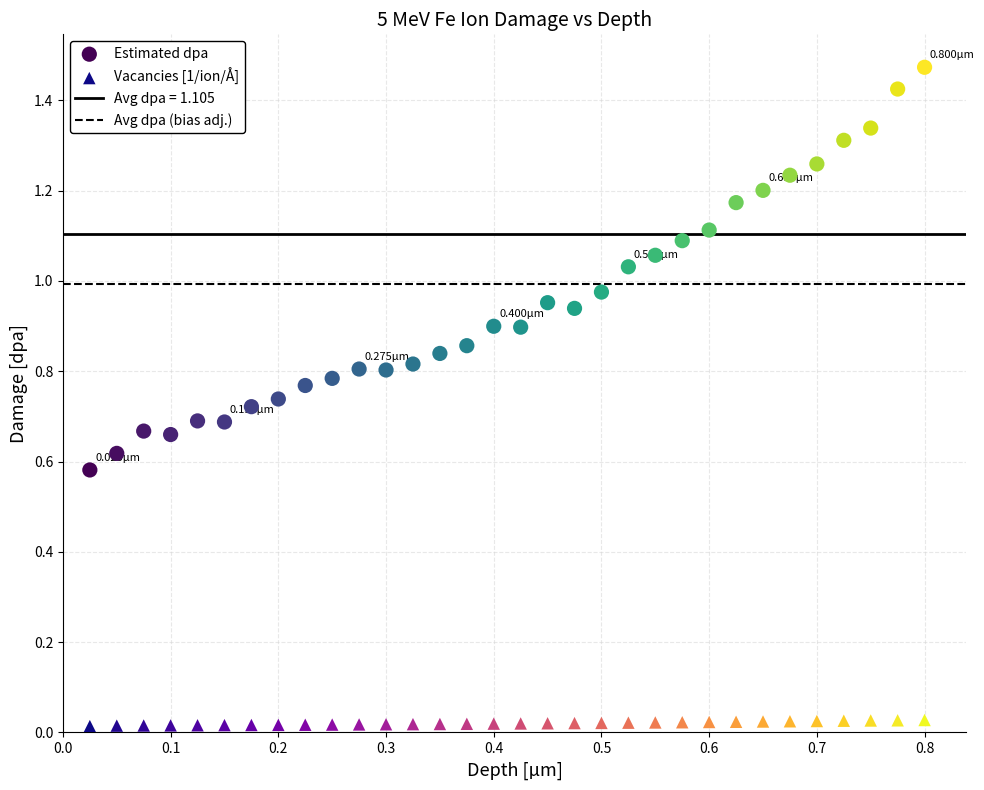

Which series contains the lowest Y value?

Vacancies [1/ion/Å]